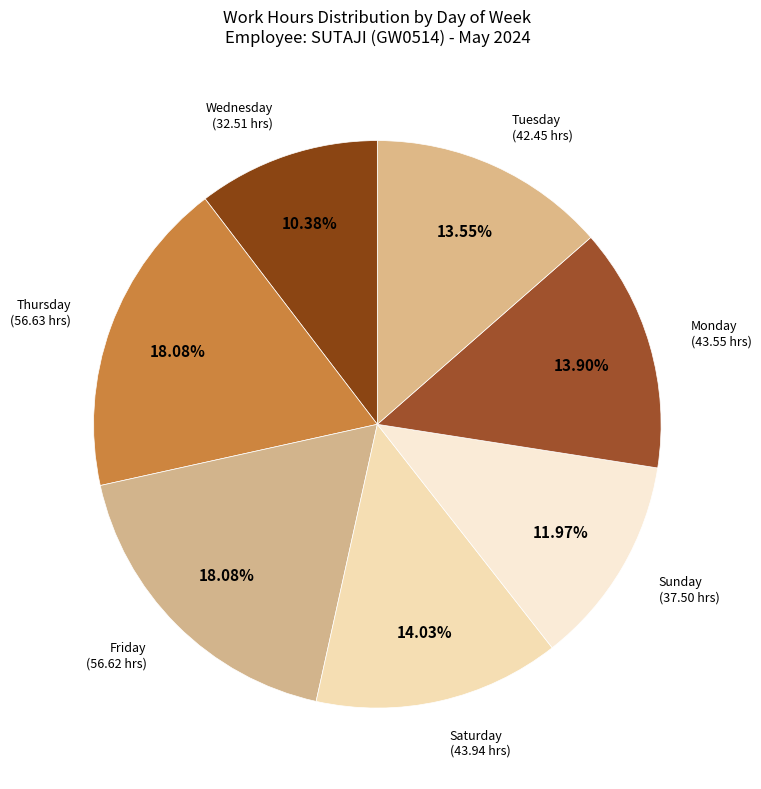

Between Wednesday and Saturday, which is larger?

Saturday